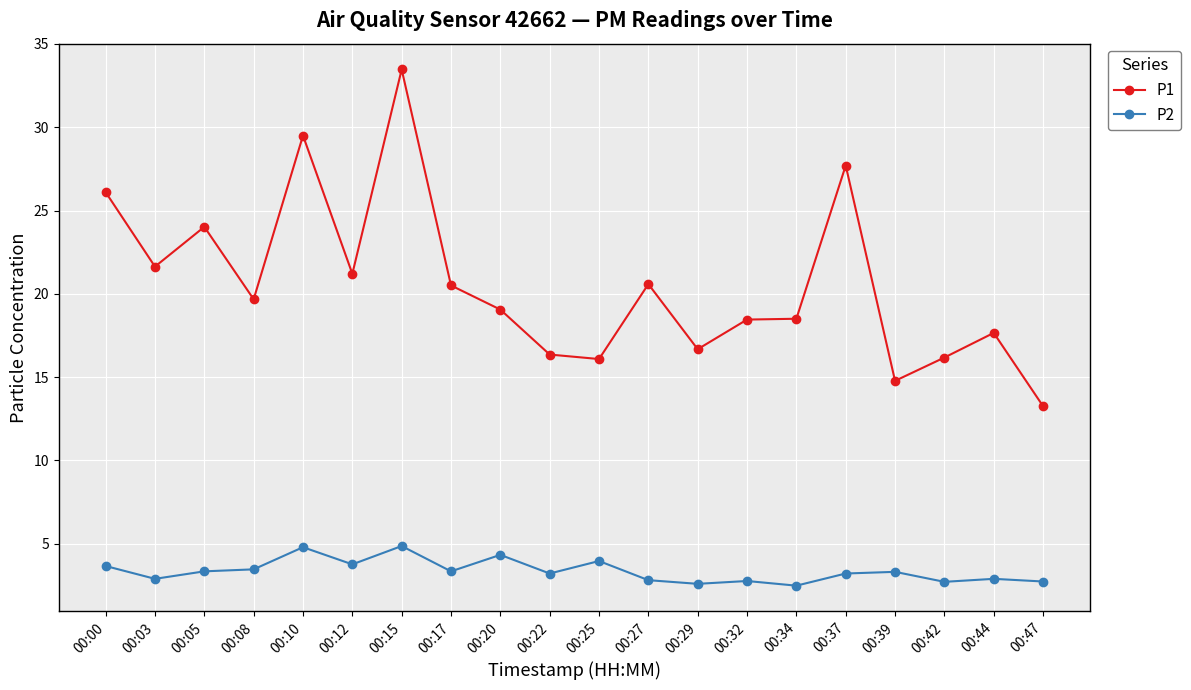

At which category is the sum across all series the highest?

00:15